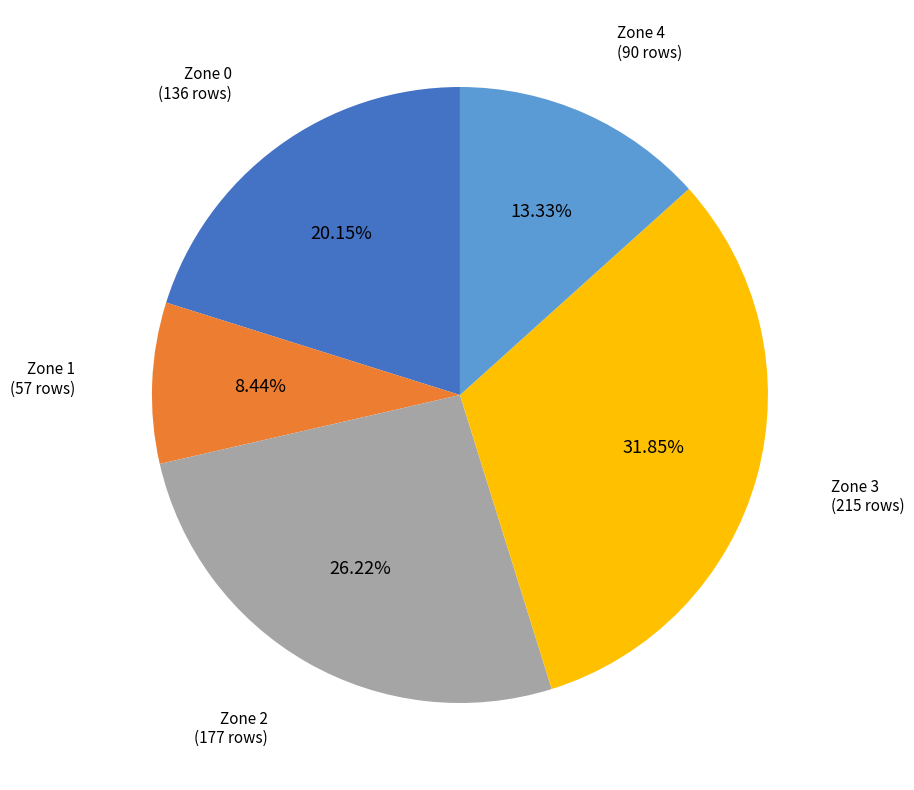

Does any single category account for the majority?

No